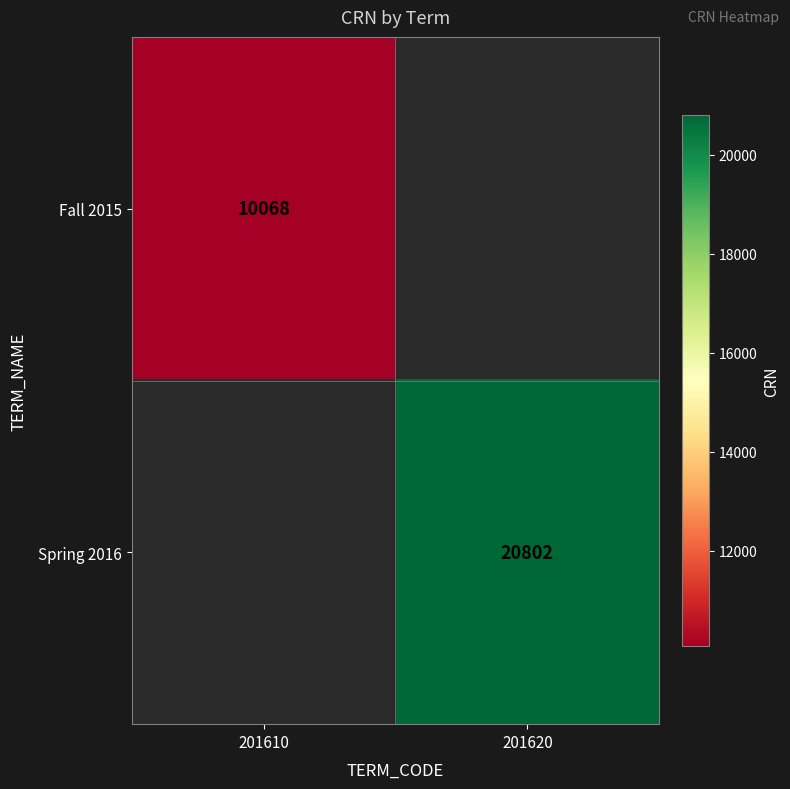

How many values in Spring 2016 are above zero?

1